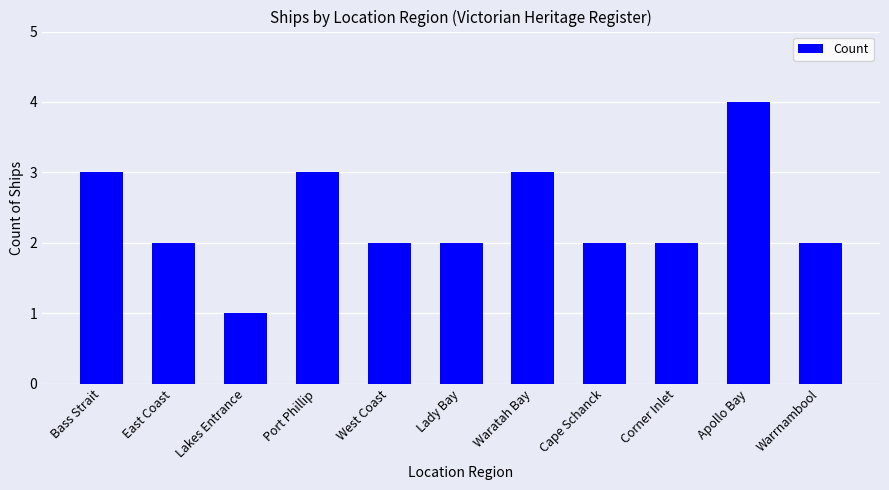

What is the label of the 6th bar from the right?

Lady Bay